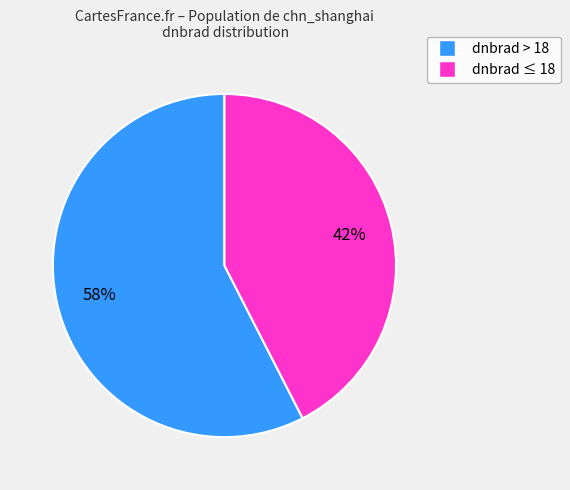

Count the number of slices in the pie.

2